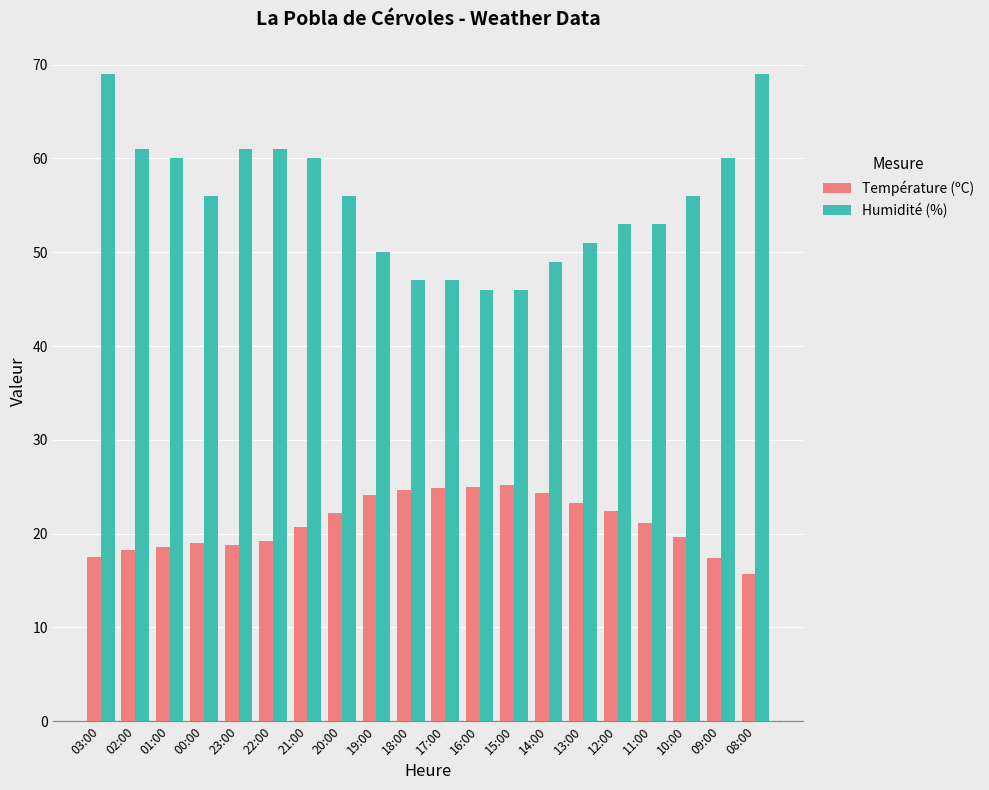

Count the number of categories in the chart.

20